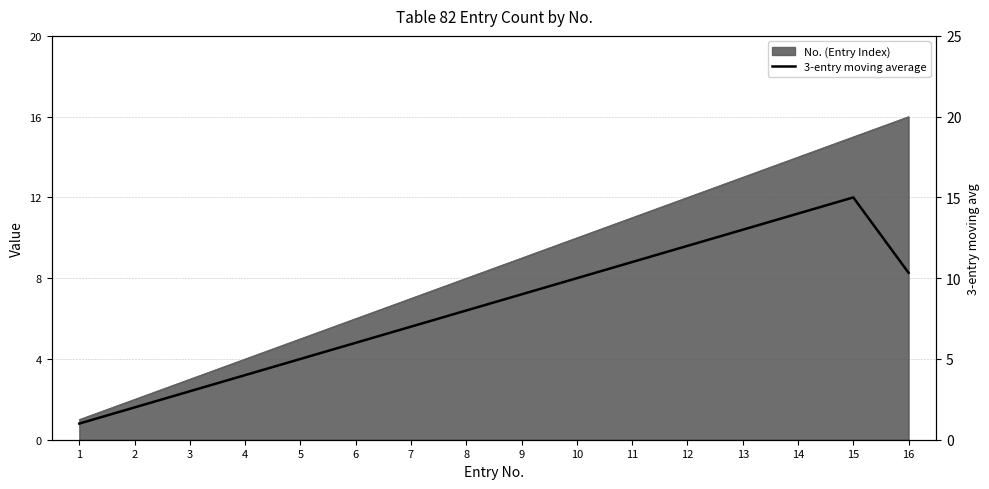

What is the difference between the second highest and second lowest values?

12.0